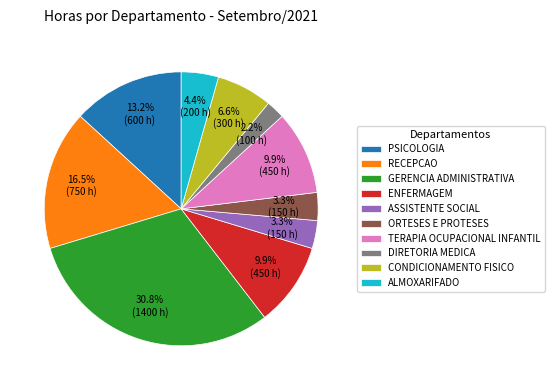

What percentage is NOT represented by GERENCIA ADMINISTRATIVA?

69.2%